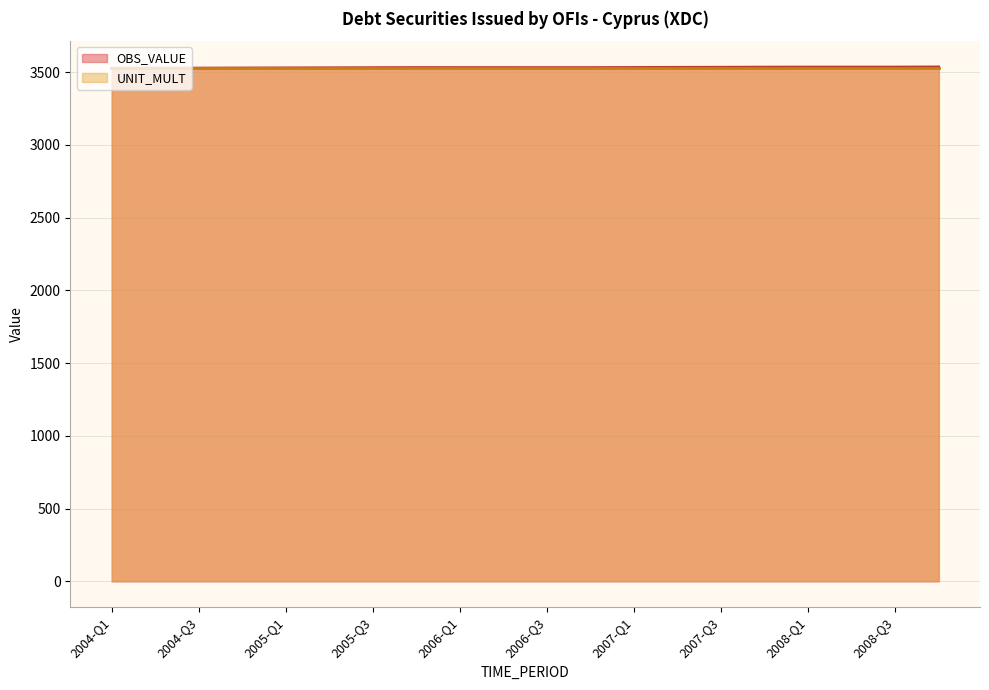

List the labels in order of value, smallest first.

2004-Q1, 2004-Q2, 2004-Q3, 2004-Q4, 2005-Q1, 2005-Q2, 2005-Q3, 2006-Q3, 2006-Q4, 2006-Q1, 2006-Q2, 2005-Q4, 2007-Q1, 2007-Q2, 2007-Q3, 2007-Q4, 2008-Q1, 2008-Q2, 2008-Q3, 2008-Q4